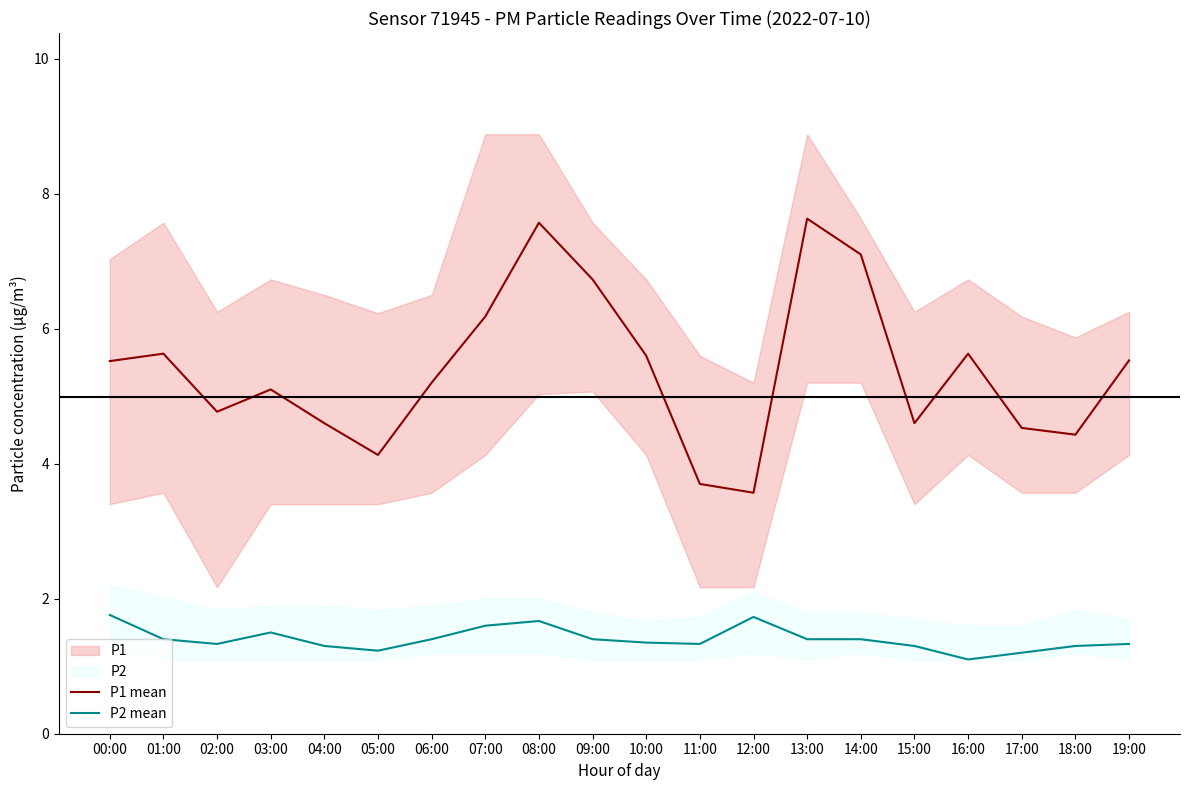

What is the sum of the P2 mean values at 02:00 and 14:00?

2.7